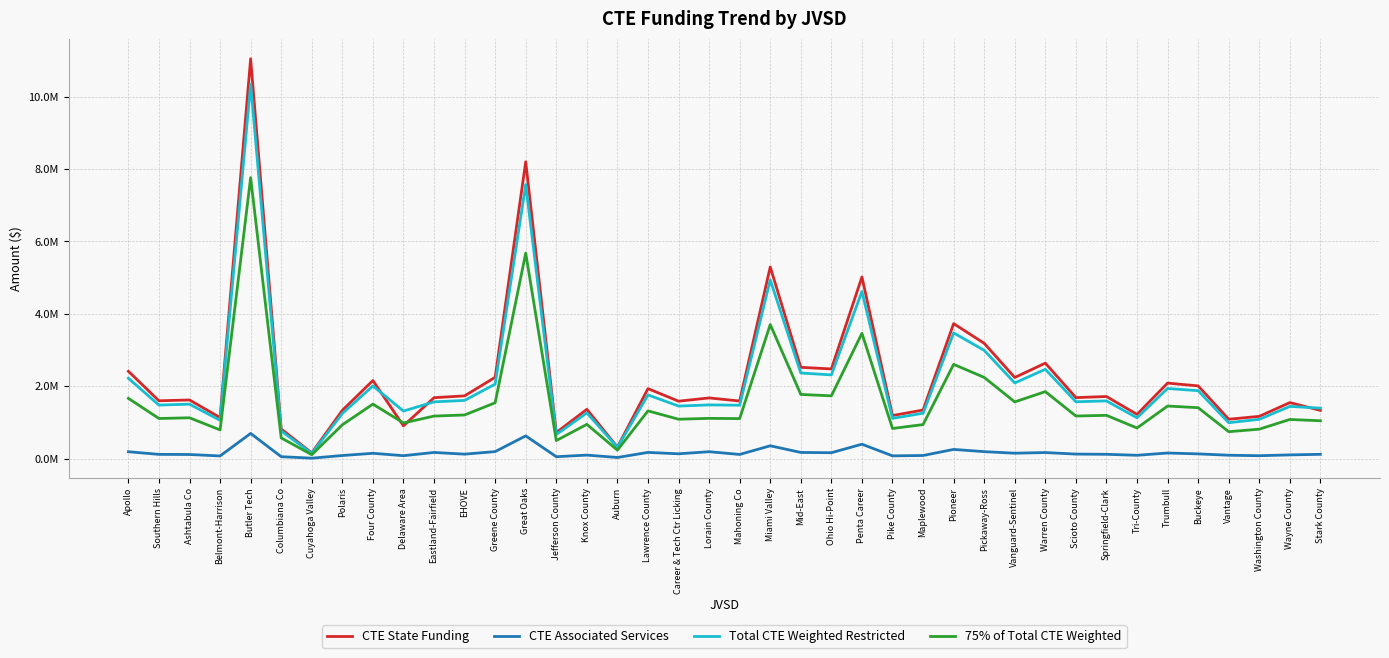

Is this an area chart (filled region under the line)?

No